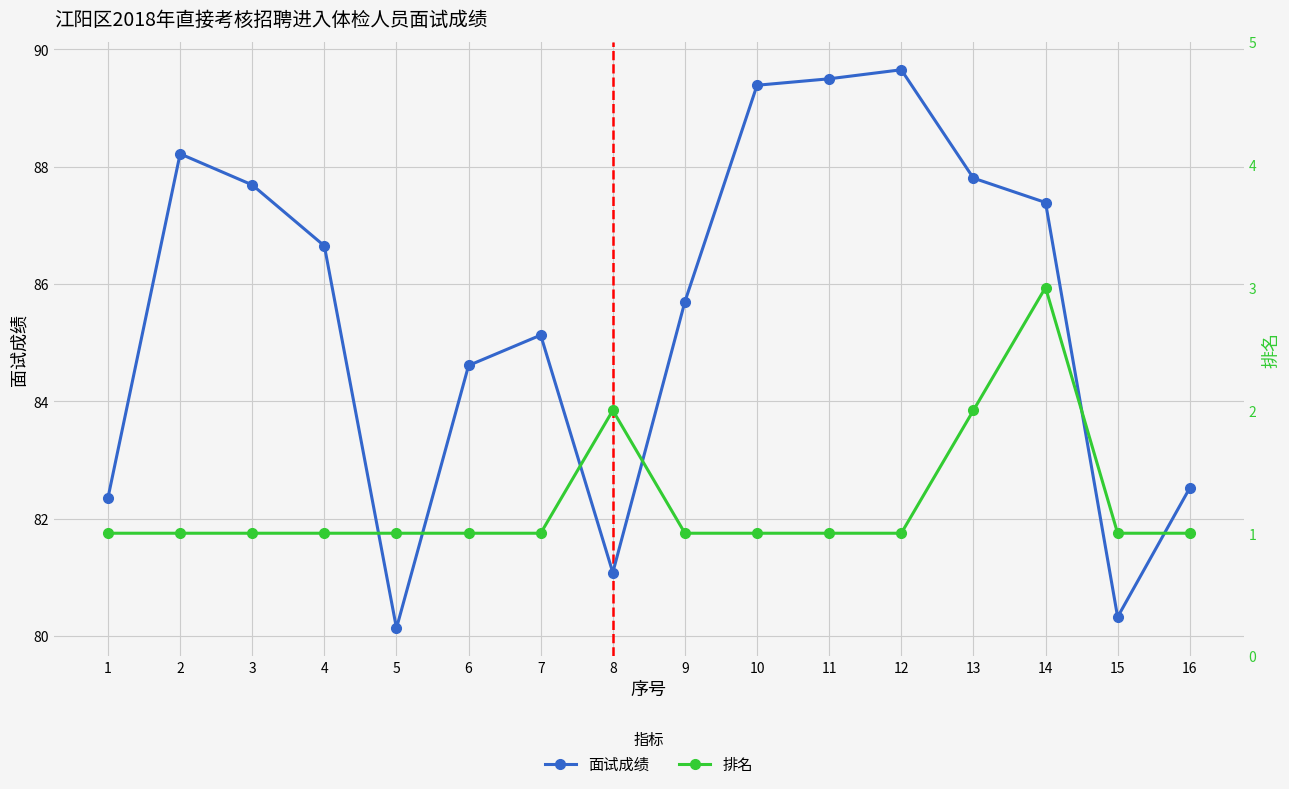

Is it true that 排名 equals 3.0 at 13?

False